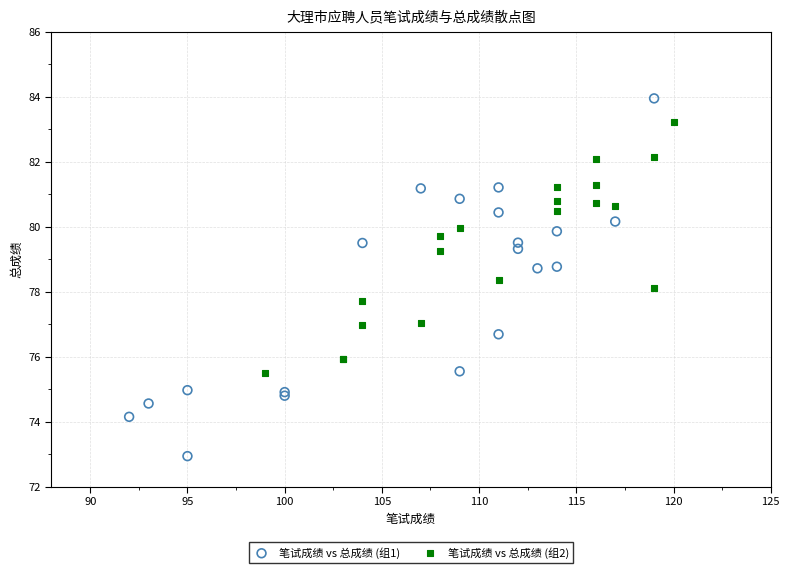

Which series contains the lowest Y value?

笔试成绩 vs 总成绩 (组1)